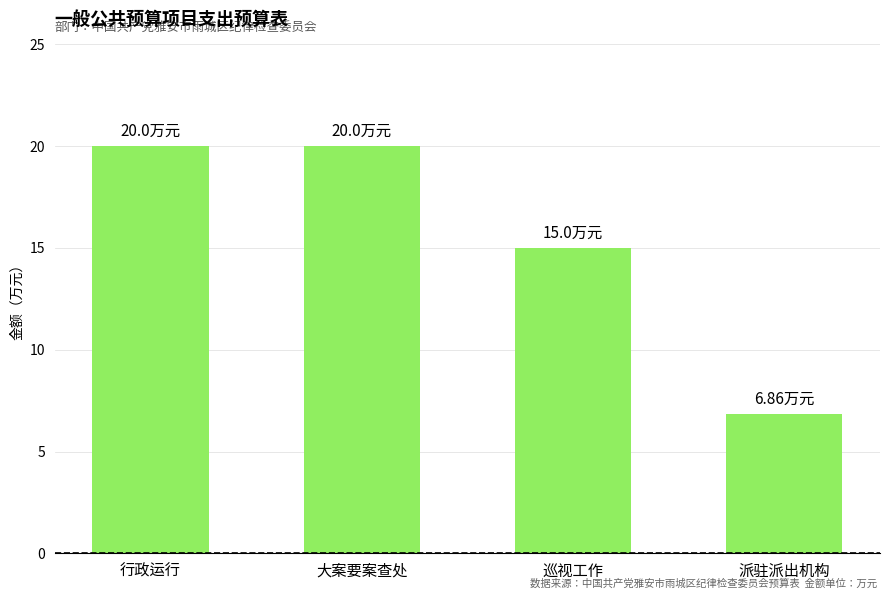

Does the chart contain any negative values?

No